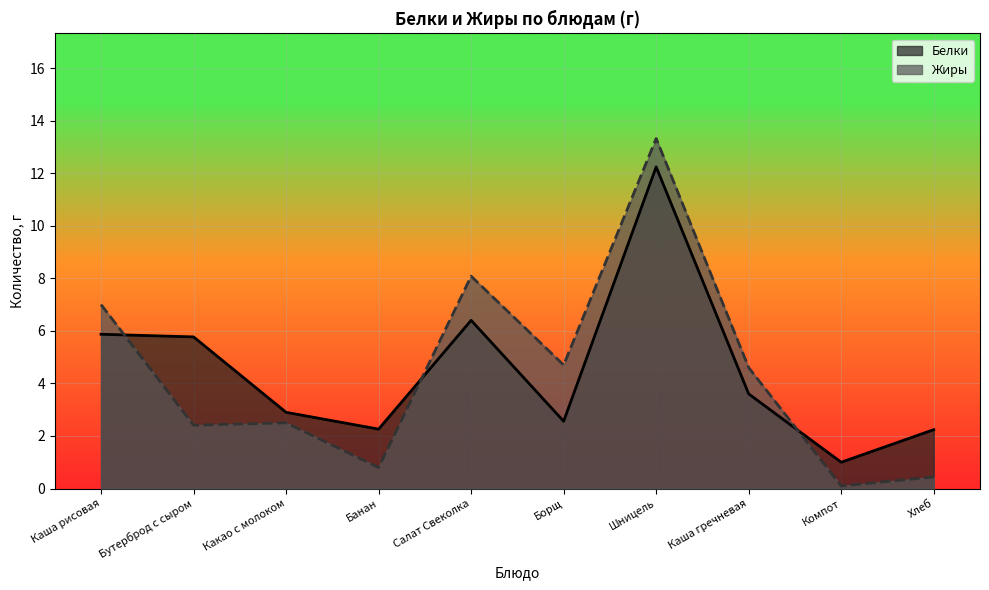

True or false: Белки has more than 2 points higher than both neighbors.

False